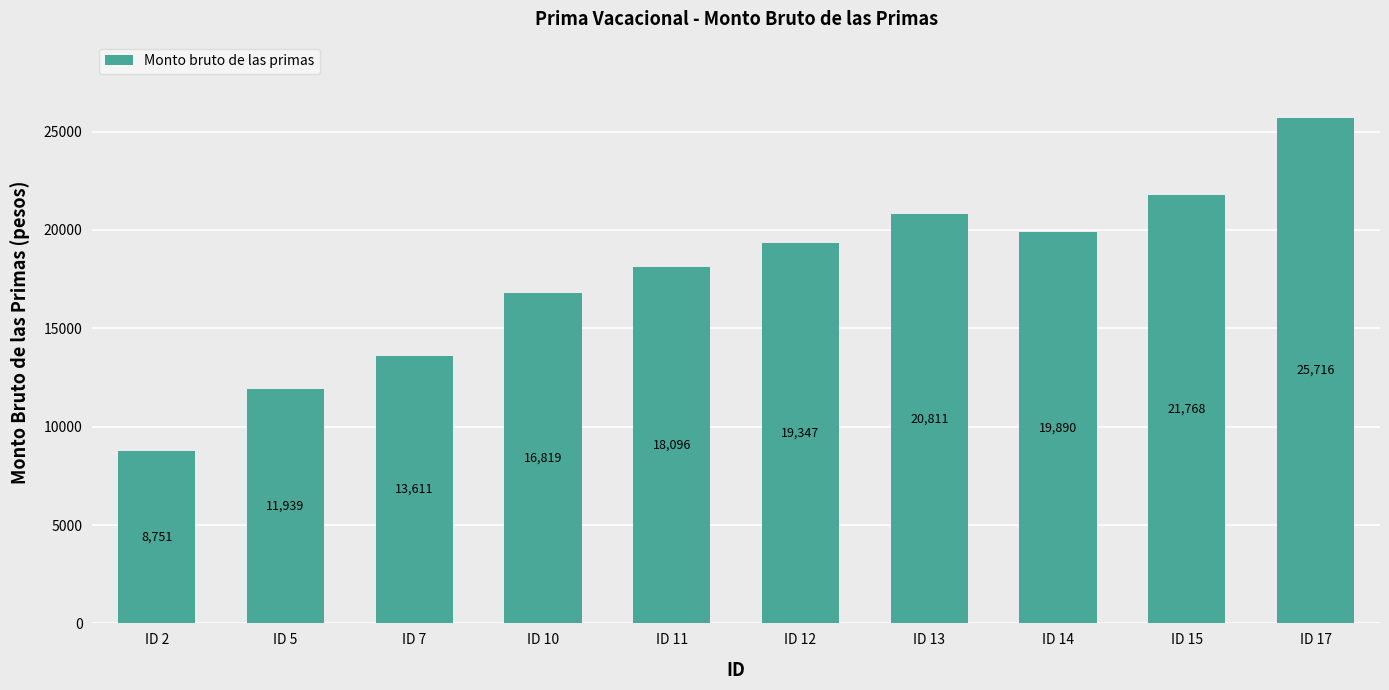

What is the change in value from ID 2 to ID 7?

+4860.7